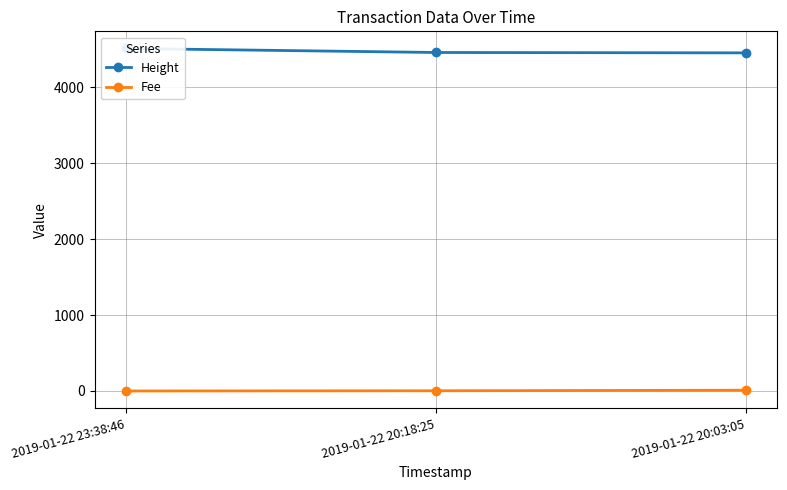

How many values in the Fee series are below 2?

1